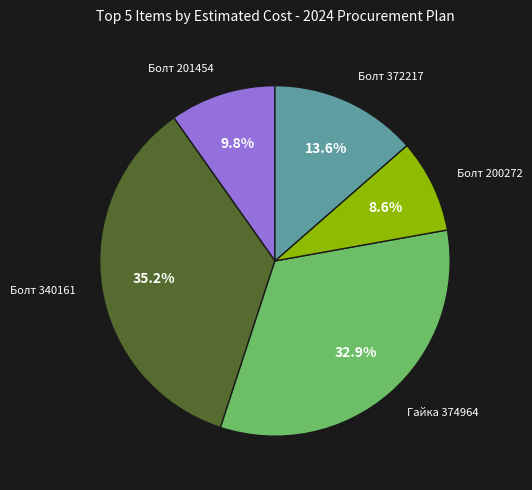

Is there any slice that represents more than half of the pie?

No